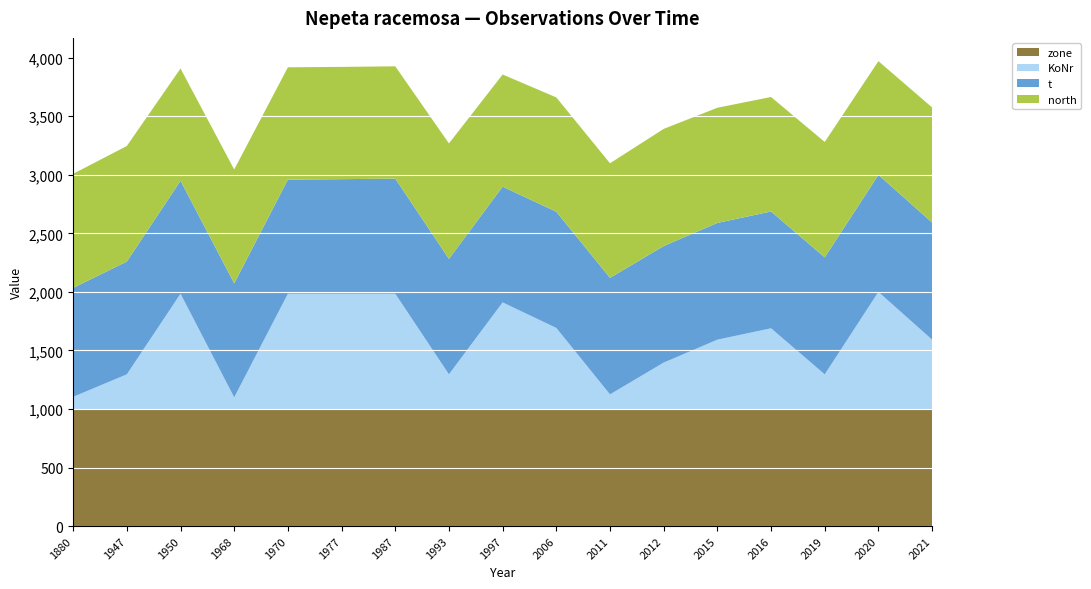

What is the total value across all series at 2016?

3664.3